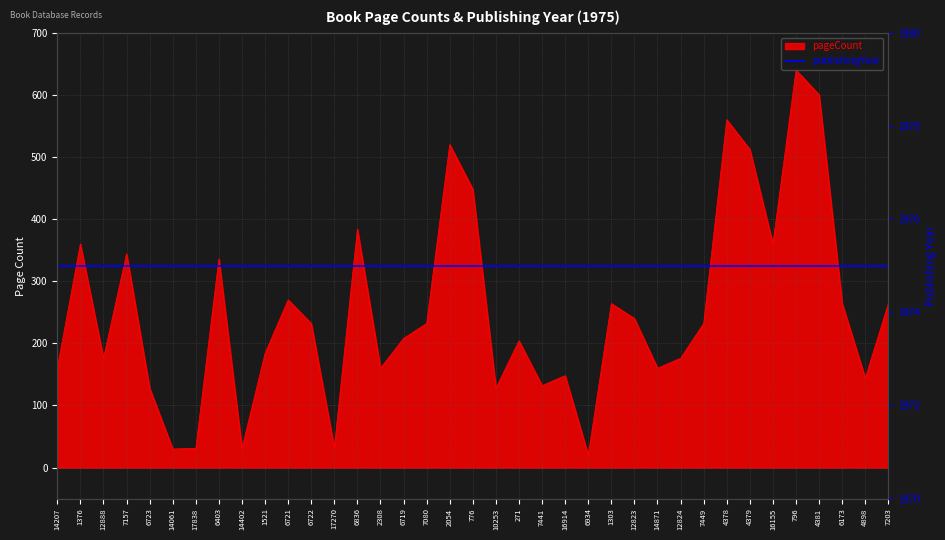

How many interior local peaks (higher than both neighbors) does the data have?

11